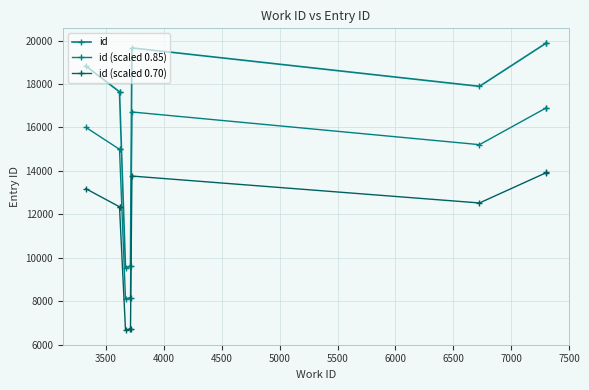

What is the value of the id (scaled 0.70) point at the 10th from the left?

13930.0